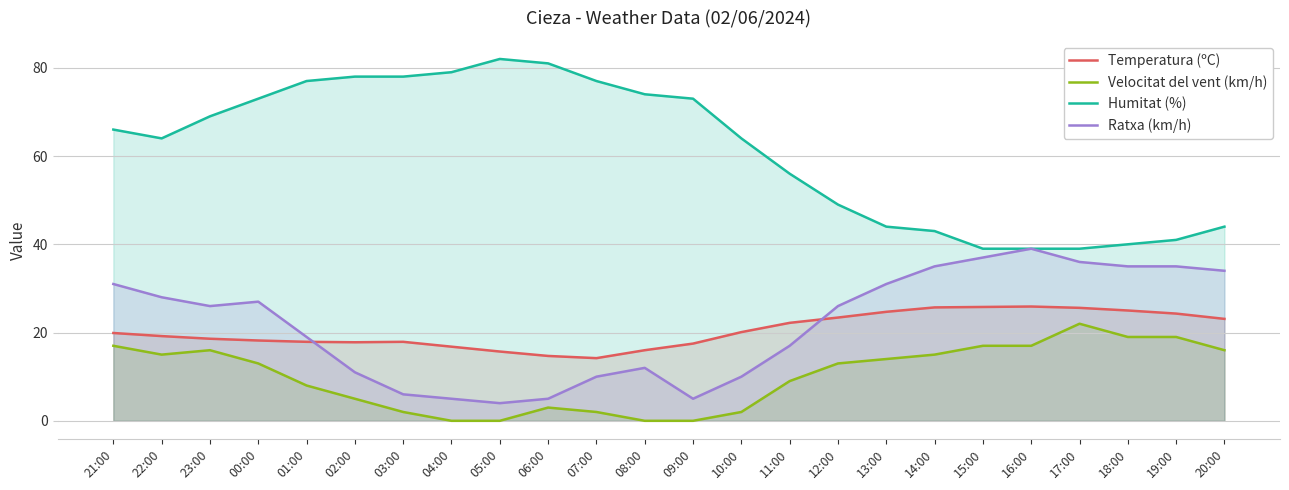

What position from the left is 18:00?

22